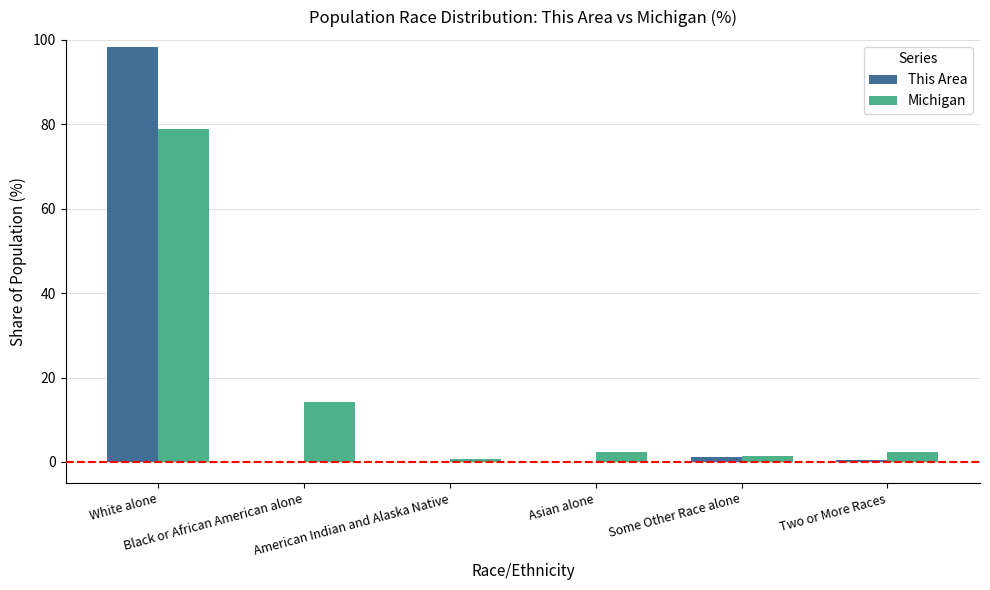

What is the maximum value shown in the chart?

98.3